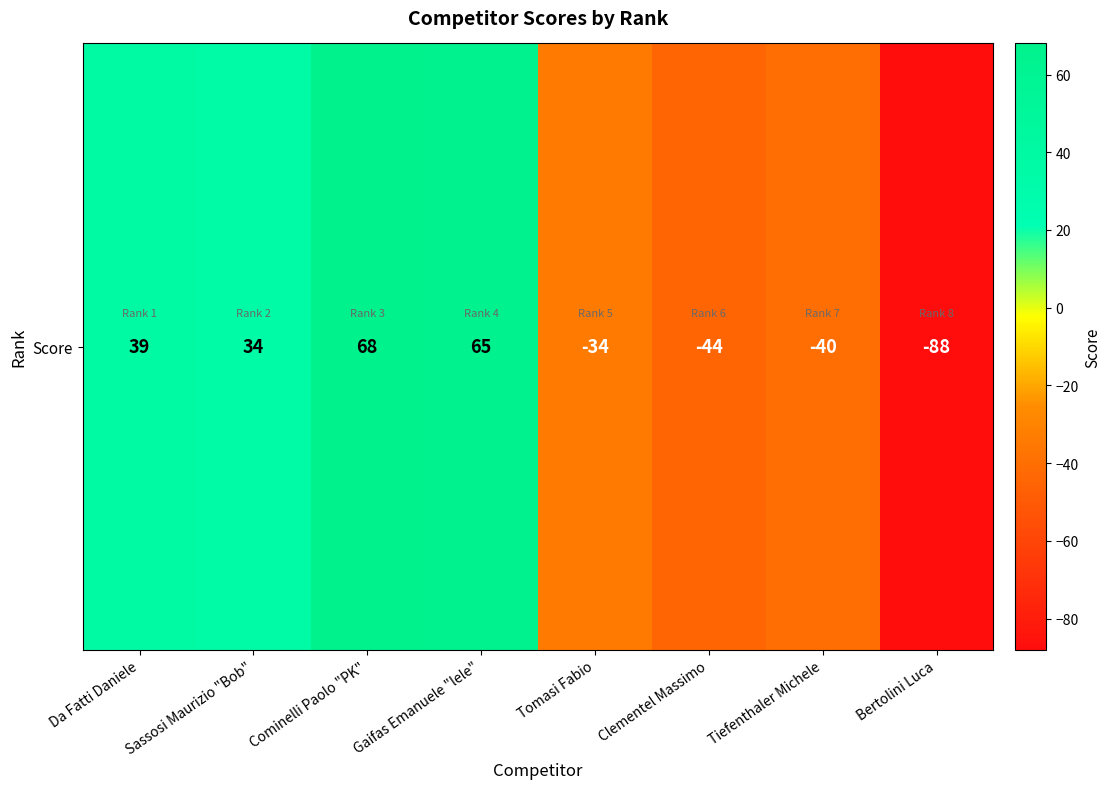

What is the difference between the second highest and second lowest values?

109